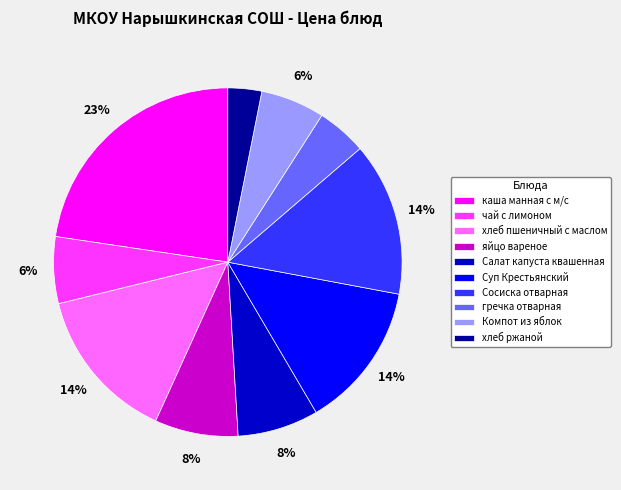

True or false: Суп Крестьянский accounts for 14% of the total.

True